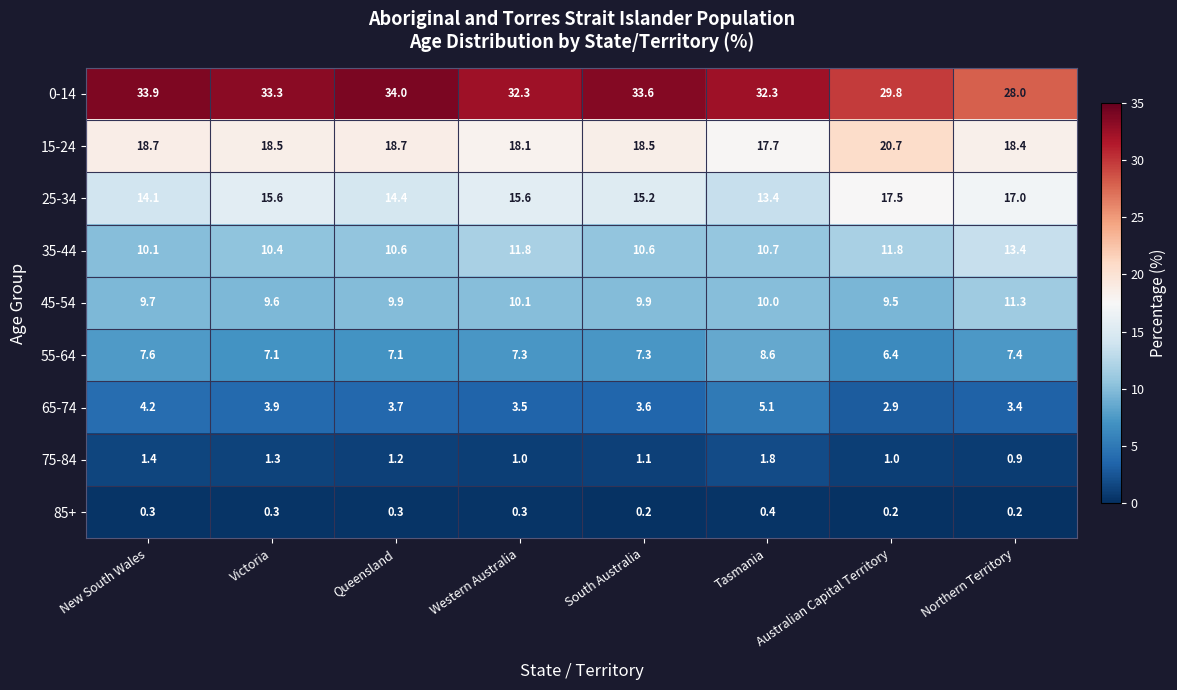

At which label does 75-84 reach its peak?

Tasmania